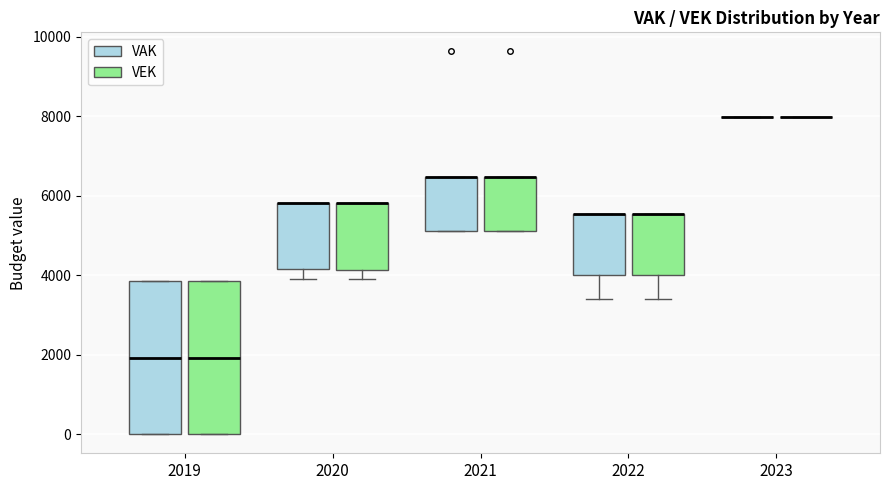

Where is the lower edge of the box for 2022 (VAK) on the y-axis? The values are not printed on the chart, so give them approximately, as read against the axis.

4000